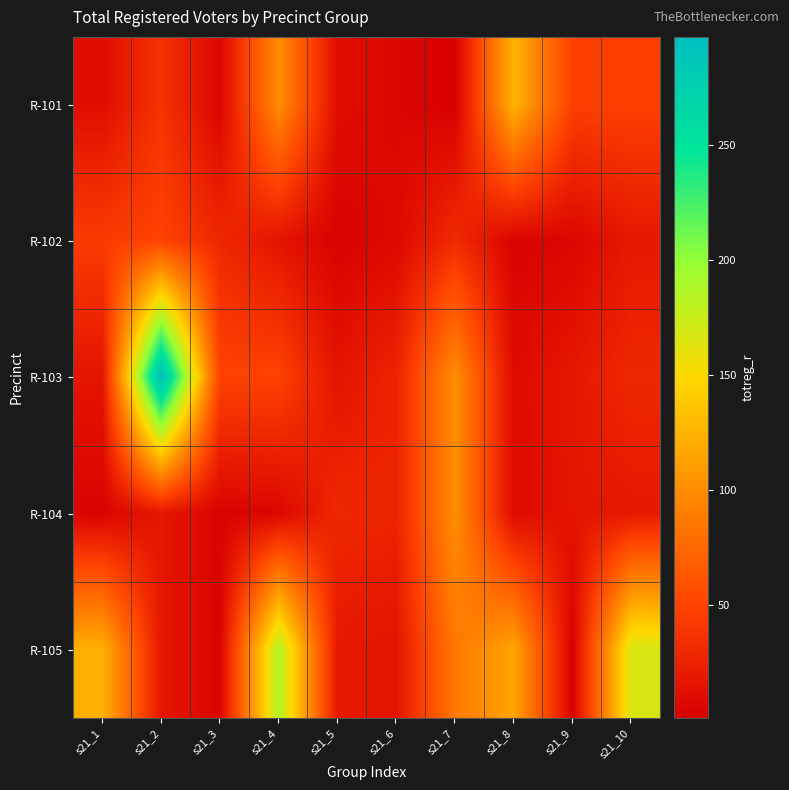

Reading left to right, transcribe all the data shown in this chart.

R-101: s21_1=11	s21_2=38	s21_3=5	s21_4=100	s21_5=11	s21_6=6	s21_7=1	s21_8=126	s21_9=47	s21_10=47
R-102: s21_1=44	s21_2=49	s21_3=30	s21_4=16	s21_5=3	s21_6=8	s21_7=32	s21_8=4	s21_9=6	s21_10=19
R-103: s21_1=16	s21_2=297	s21_3=49	s21_4=49	s21_5=16	s21_6=27	s21_7=101	s21_8=9	s21_9=18	s21_10=30
R-104: s21_1=4	s21_2=18	s21_3=4	s21_4=6	s21_5=30	s21_6=27	s21_7=101	s21_8=9	s21_9=16	s21_10=19
R-105: s21_1=123	s21_2=18	s21_3=4	s21_4=186	s21_5=19	s21_6=16	s21_7=86	s21_8=116	s21_9=2	s21_10=168